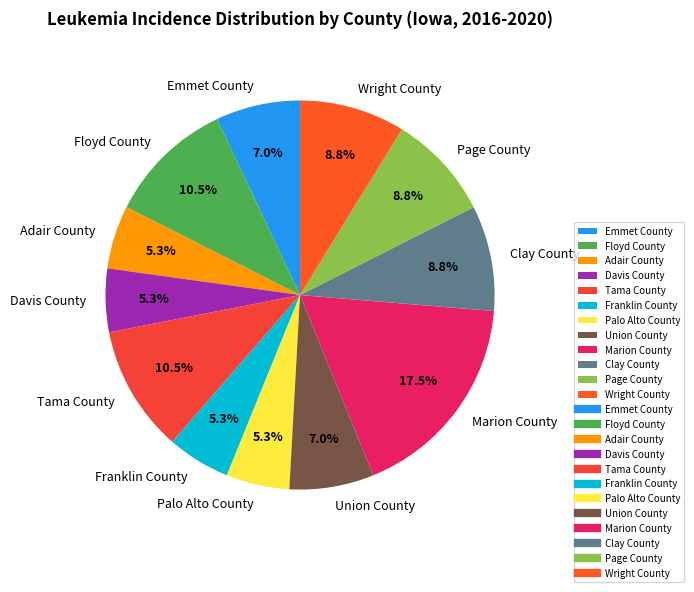

Which slice is the largest?

Marion County